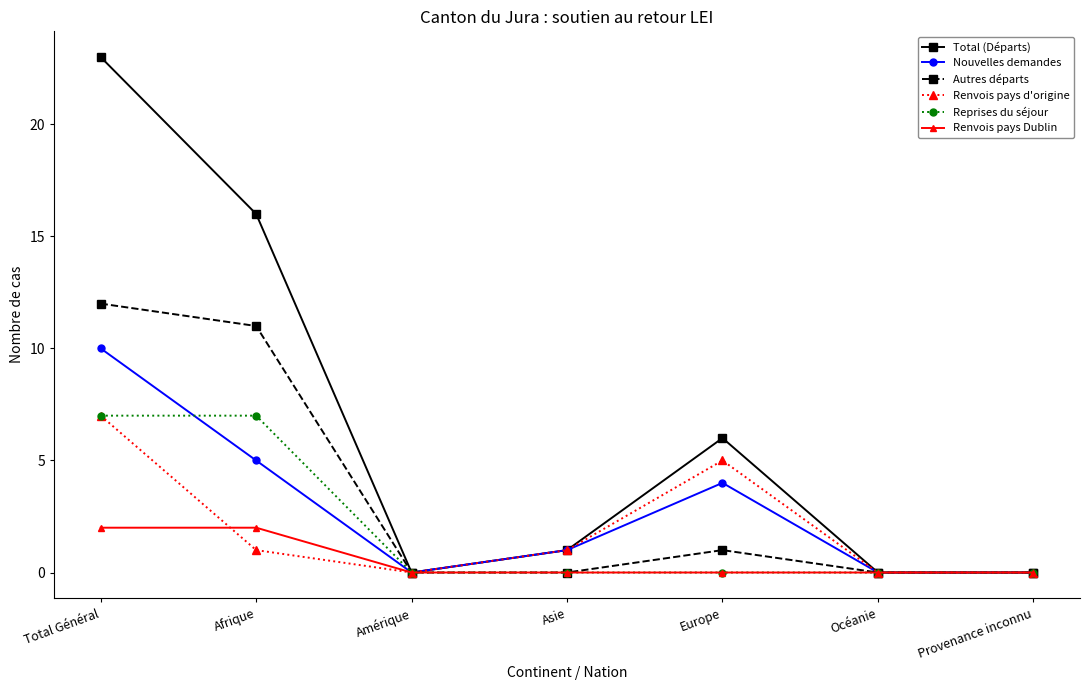

At which category is the sum across all series the highest?

Total Général